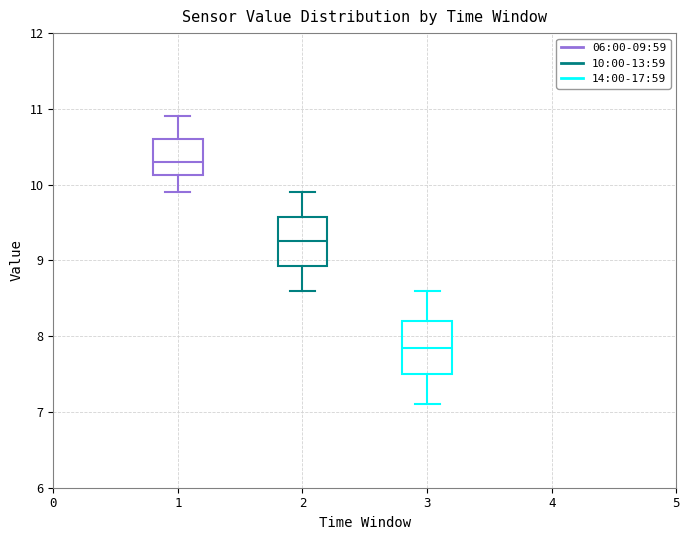

Where is the upper edge of the box at x = 3 on the y-axis? The values are not printed on the chart, so give them approximately, as read against the axis.

8.2